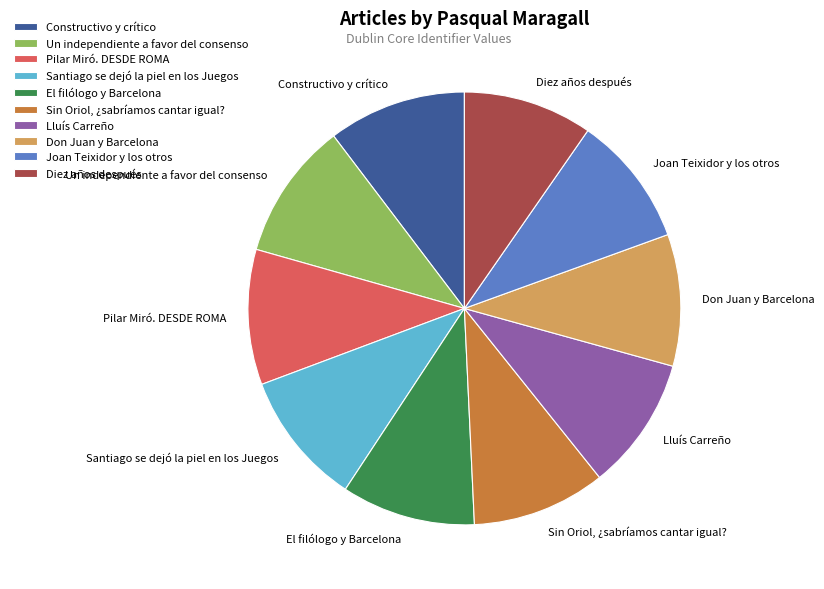

Combined, do Diez años después and Constructivo y crítico account for over 50%?

No